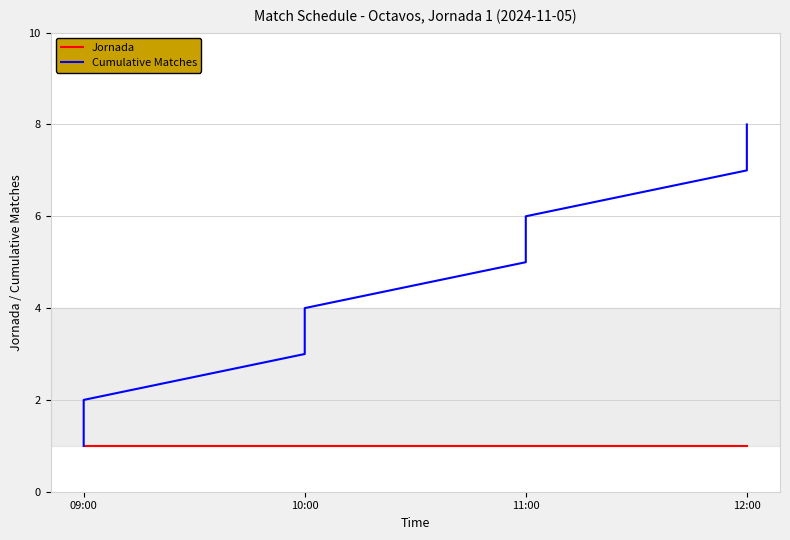

What is the difference between the maximum and minimum values in the Cumulative Matches series?

7